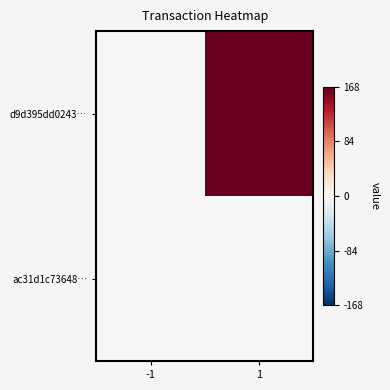

Which series changed the most between -1 and 1?

d9d395dd0243…